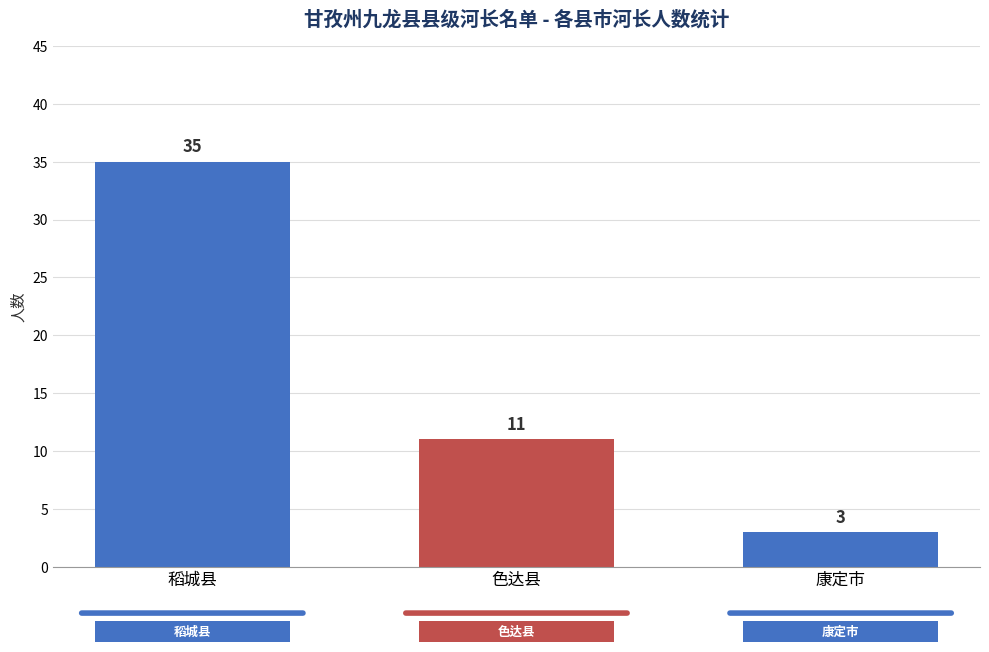

The chart shows a value of 52 at 稻城县. True or false?

False